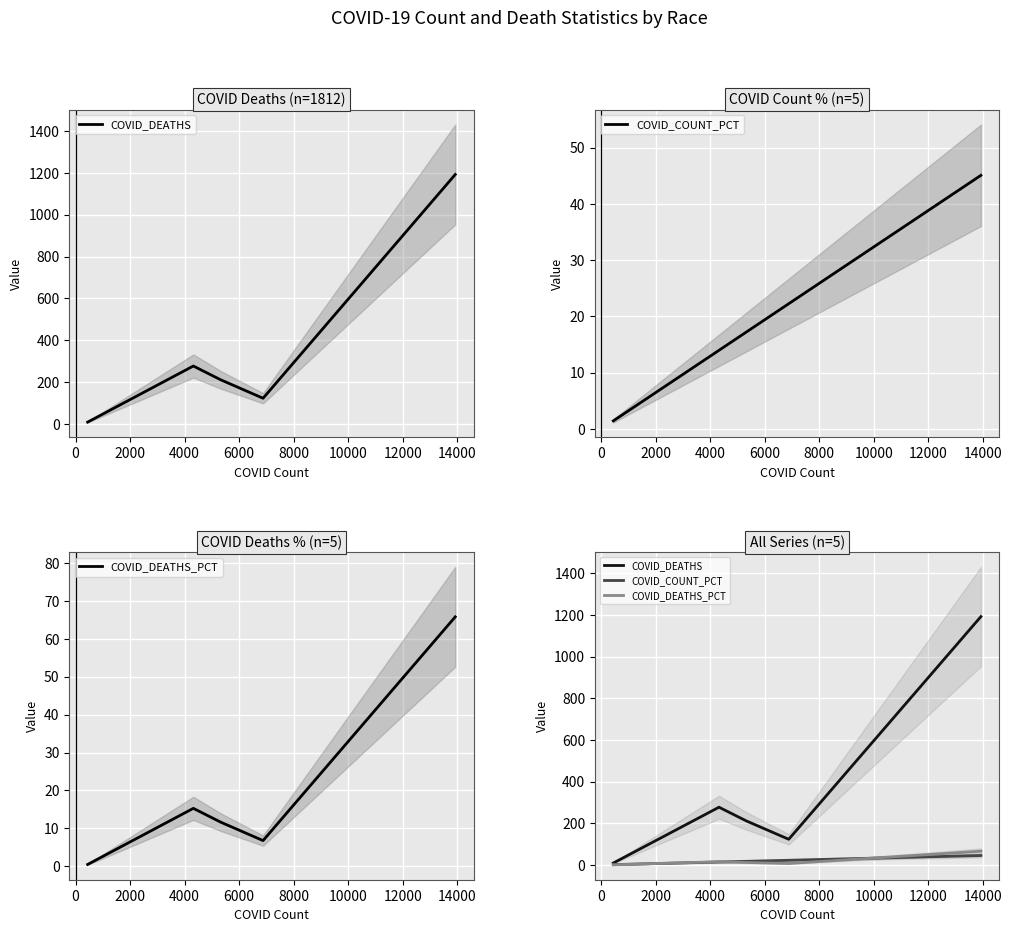

Which series changed the most between −2000 and 4000?

COVID_DEATHS